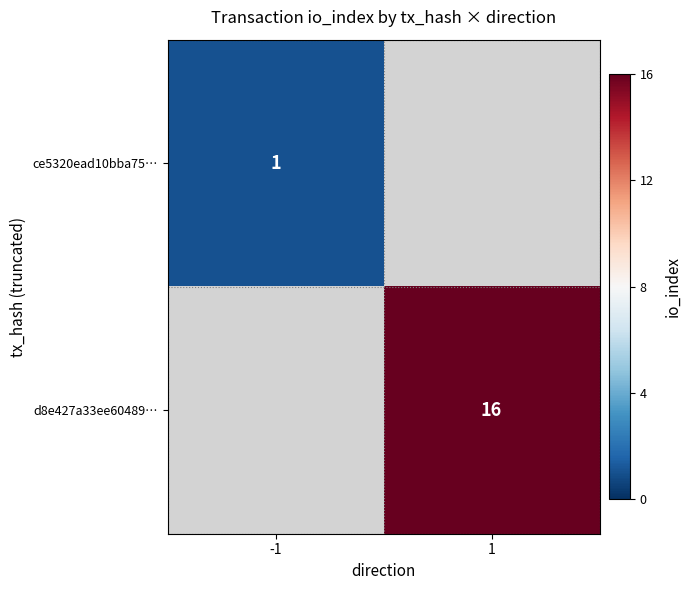

What is the greatest value displayed?

16.0